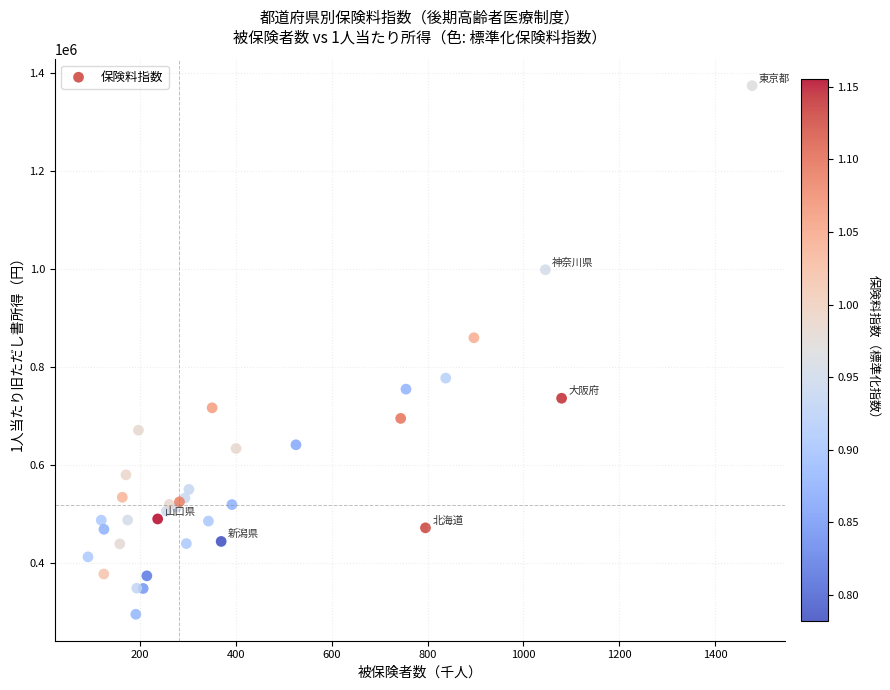

What Y value in the scatter plot is closest to 834663?

859623.5